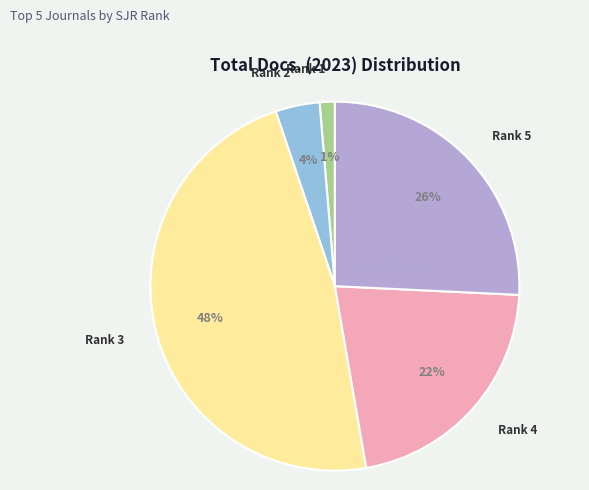

What percentage is the Rank 4 slice, to the nearest percent?

22%